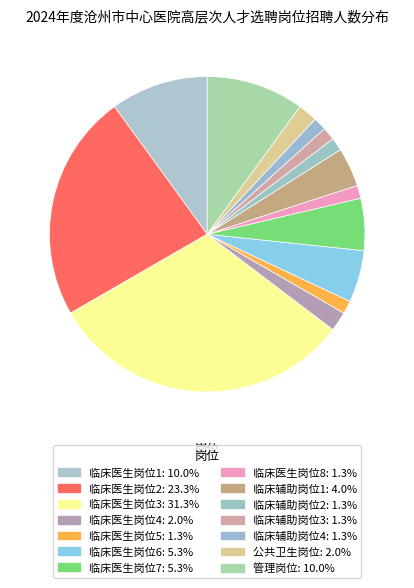

True or false: 临床辅助岗位2 accounts for 1% of the total.

True